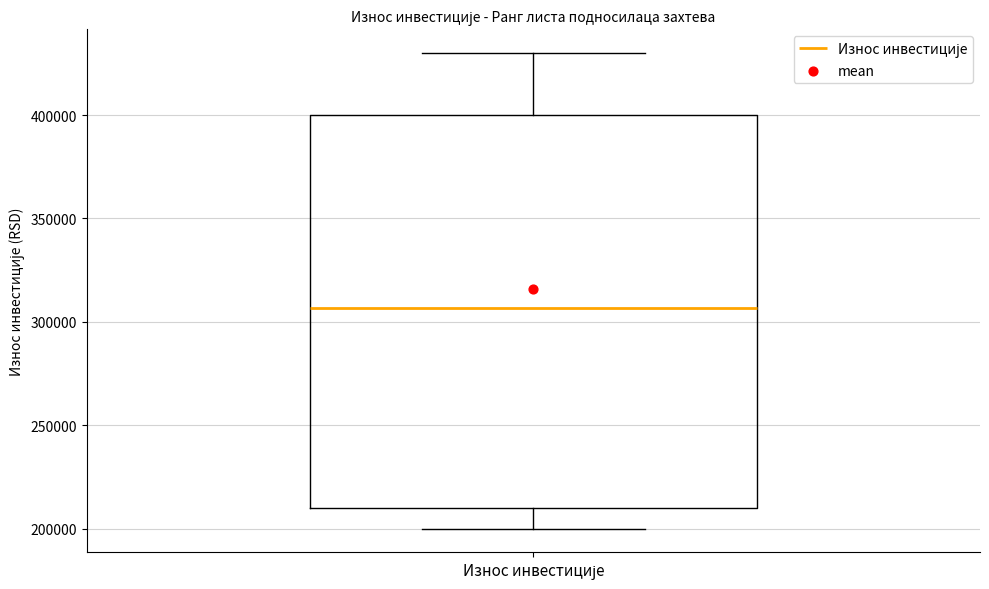

Read this box plot against the y-axis: the position of the median line, the range covered by the box, and the ends of both whiskers. The values are not printed on the chart, so give them approximately, as read against the axis.

median 305000, box 210000 to 400000, whiskers 200000 to 430000